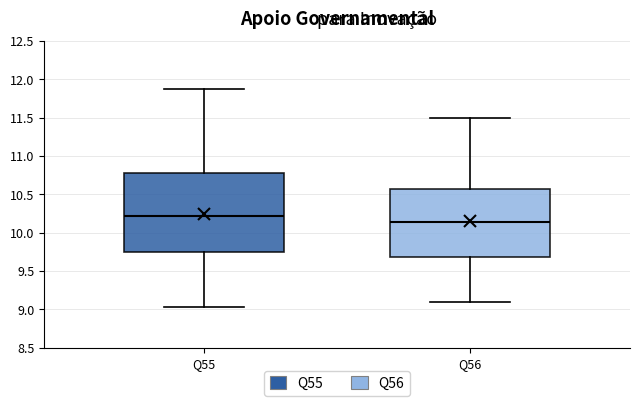

Where does the lower whisker of the box for Q56 end on the y-axis? The values are not printed on the chart, so give them approximately, as read against the axis.

9.10